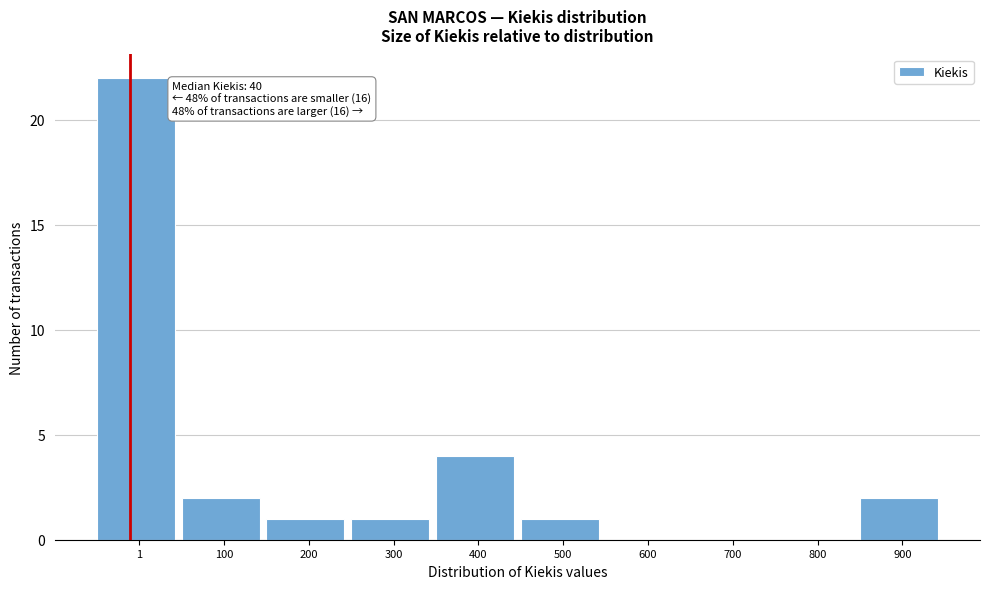

Reading left to right, extract all data points from this chart.

1=22	100=2	200=1	300=1	400=4	500=1	600=0	700=0	800=0	900=2